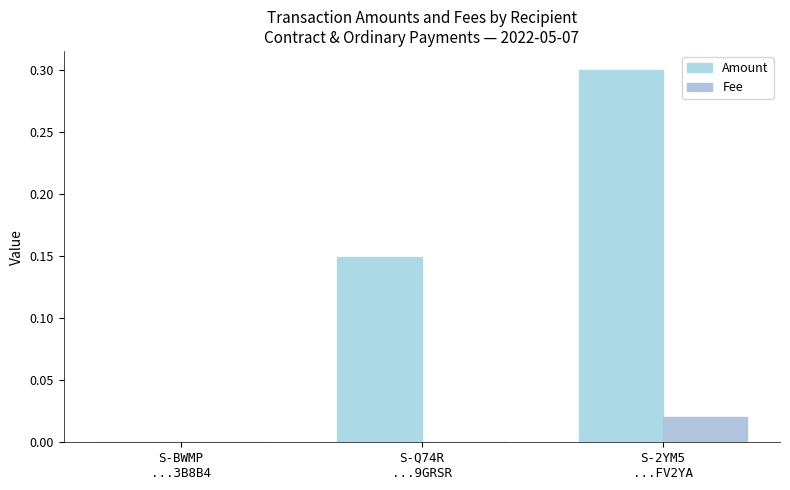

Between S-Q74R
...9GRSR and S-2YM5
...FV2YA, which series saw the biggest shift?

Amount